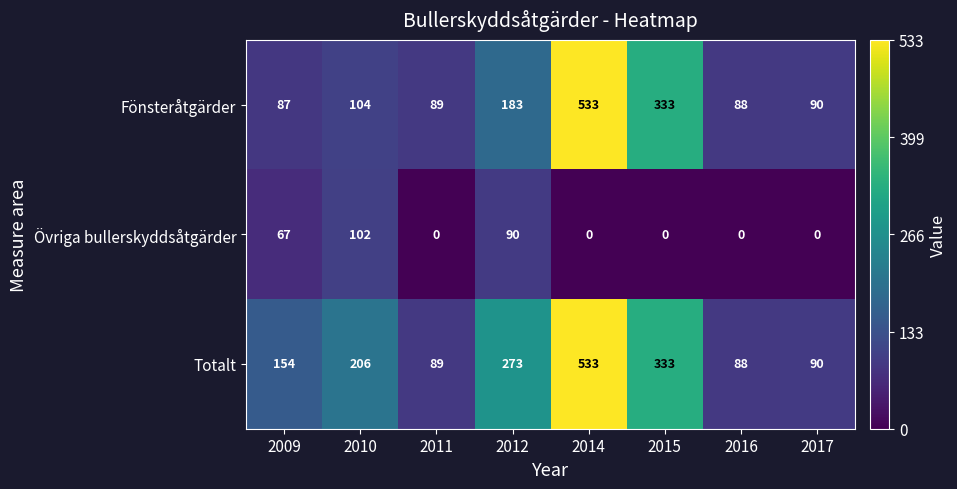

Where is Fönsteråtgärder nearest to the value 310?

2015